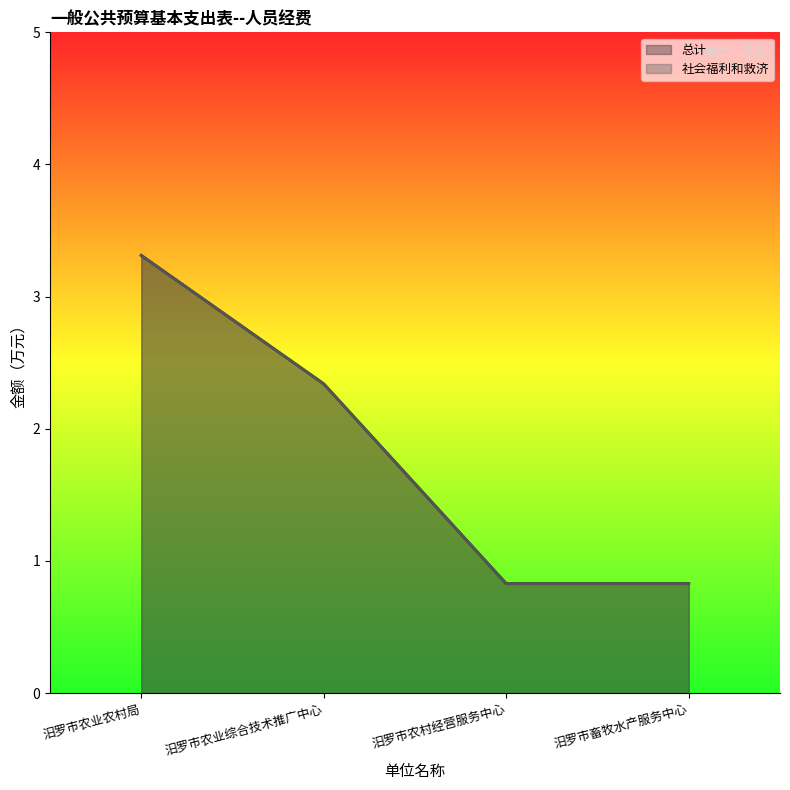

The 总计 series shows 2.3 at 汨罗市农业综合技术推广中心. True or false?

True